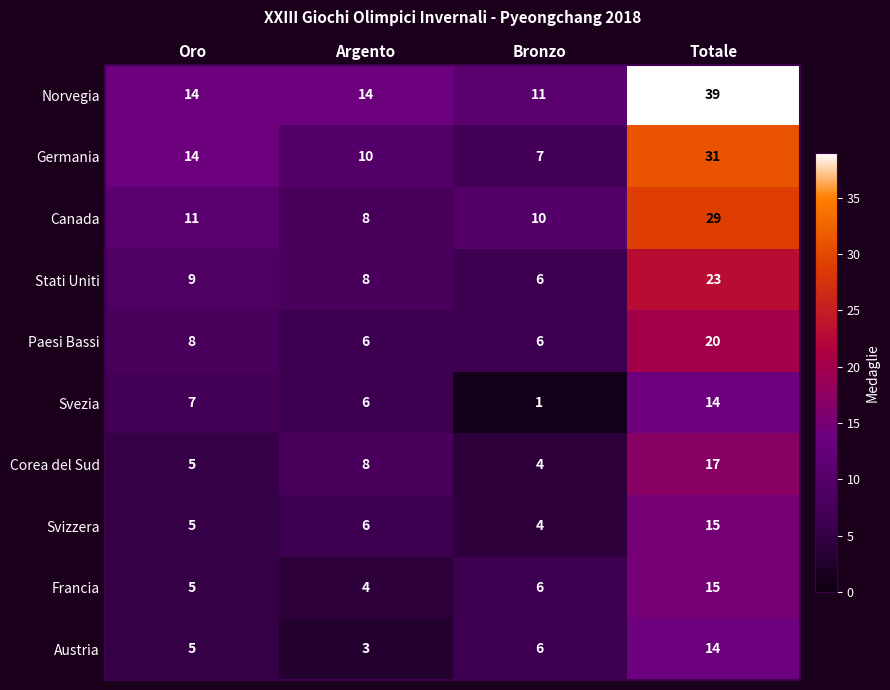

Where is Canada nearest to the value 18?

Oro